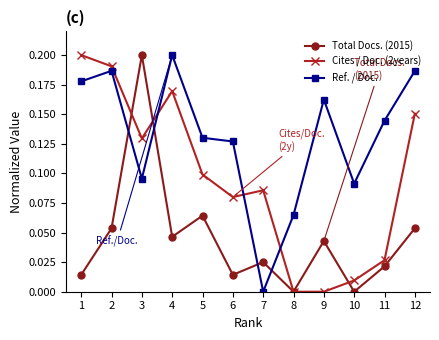

What is the sum of the Ref. / Doc. values at 10 and 9?

0.3